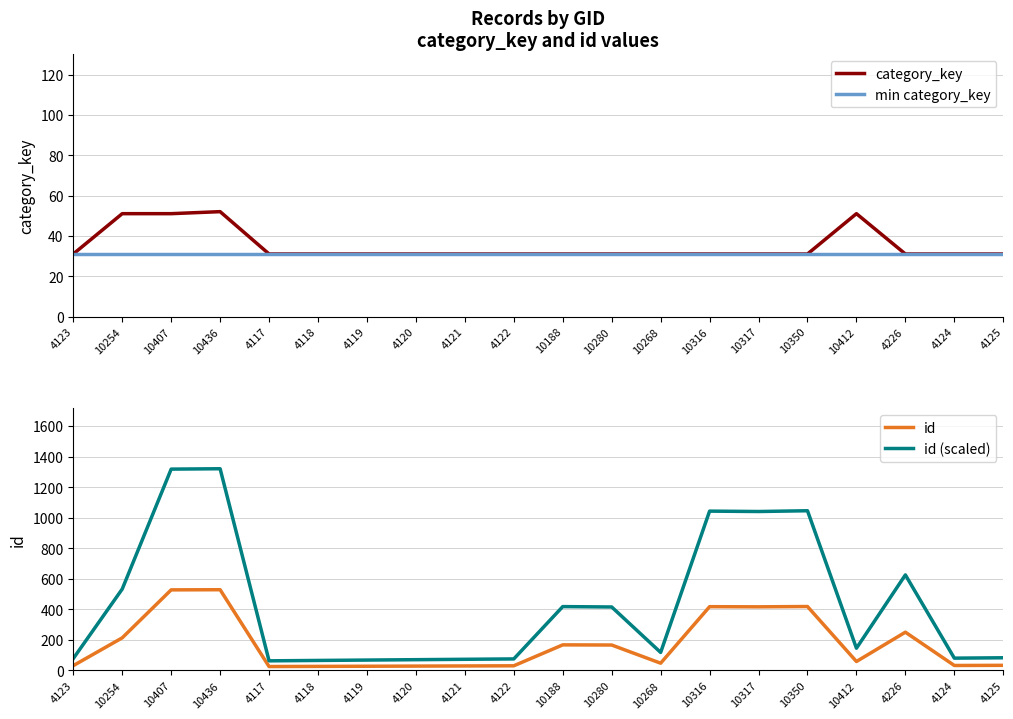

Where is the first local maximum for category_key?

10436